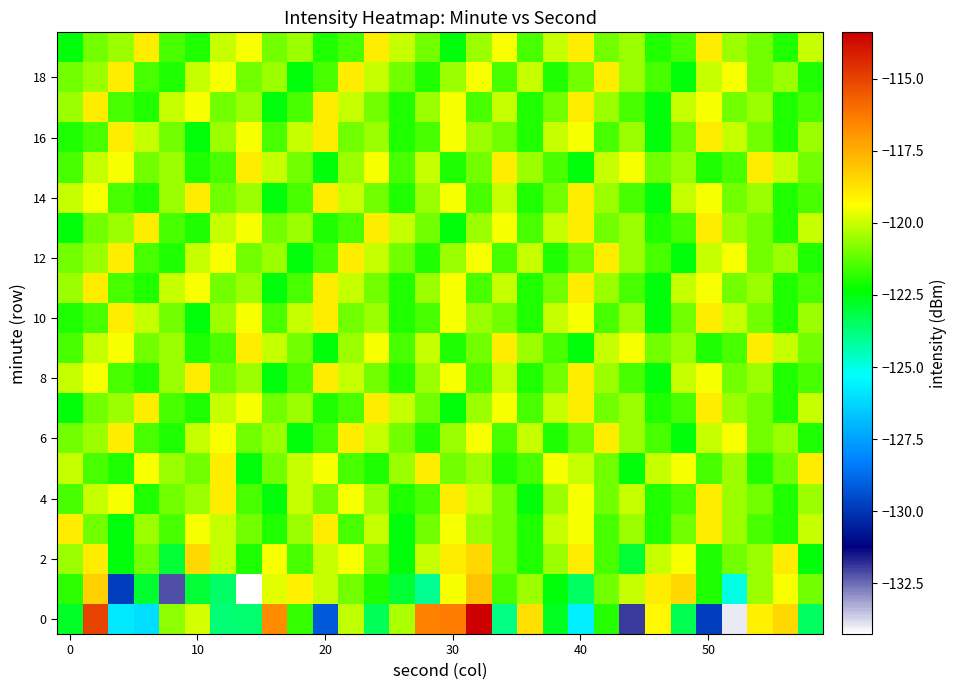

At how many categories does at least one series exceed -124?

30